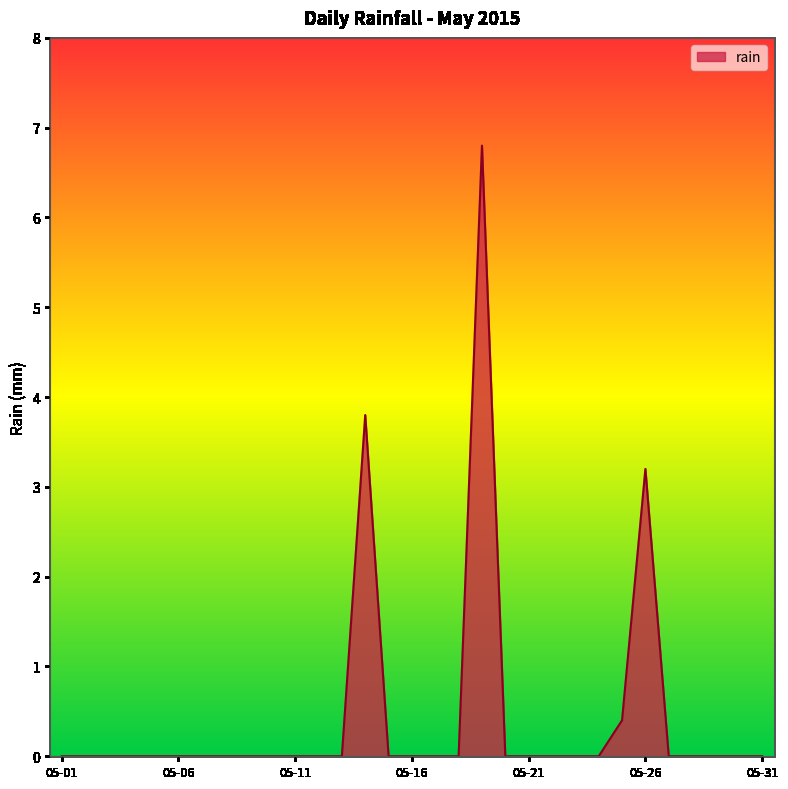

What is the maximum value shown in the chart?

6.8